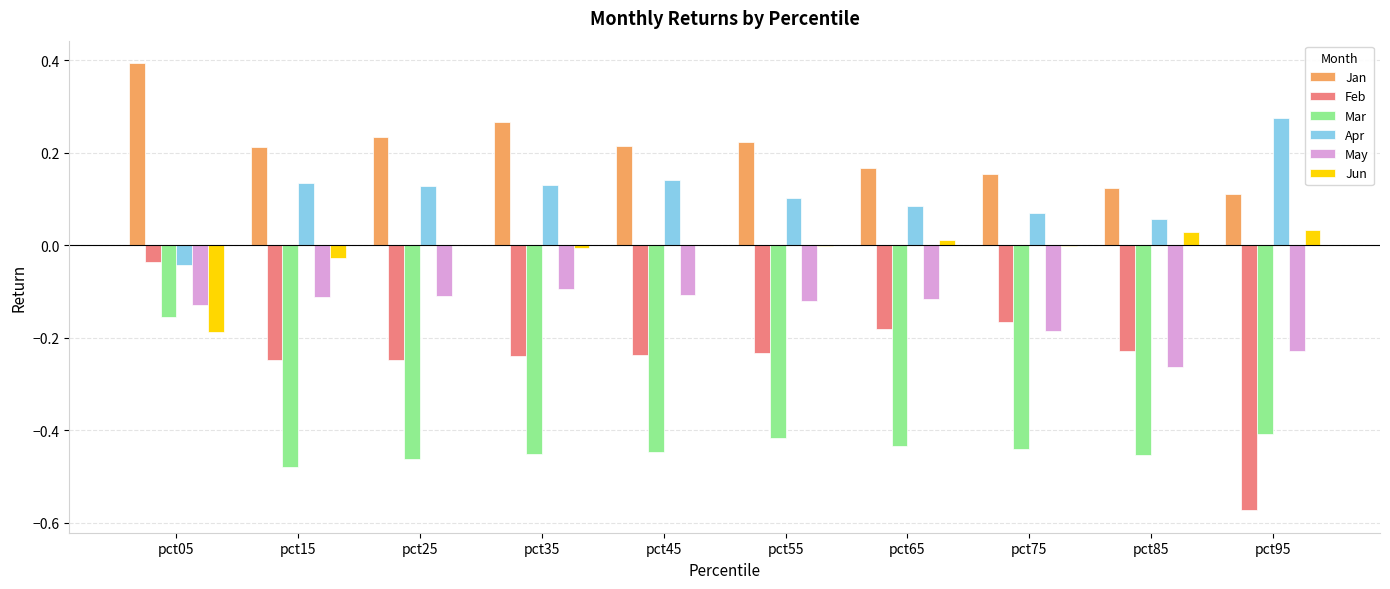

What are all the series names shown in the legend?

Jan, Feb, Mar, Apr, May, Jun